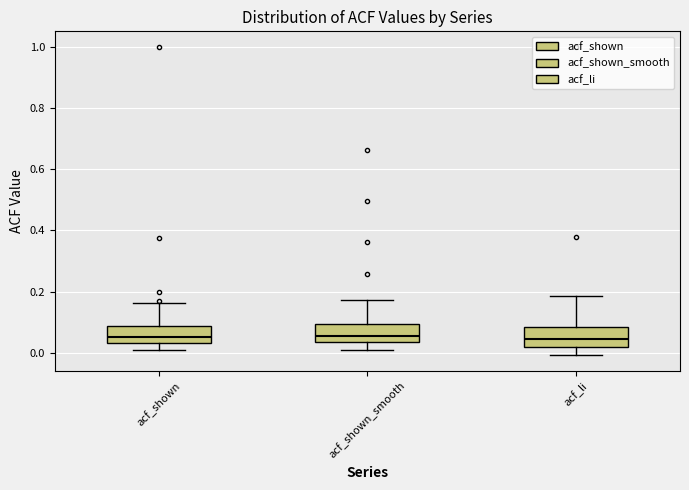

Reading left to right, transcribe this box plot: for each box, give where its median line is, the range the box spans, and where its two whiskers end, as read against the y-axis. The values are not printed on the chart, so give them approximately, as read against the axis.

acf_shown: median 0.06, box 0.04 to 0.08, whiskers 0.00 to 0.16
acf_shown_smooth: median 0.06, box 0.04 to 0.10, whiskers 0.00 to 0.18
acf_li: median 0.04, box 0.02 to 0.08, whiskers 0.00 to 0.18